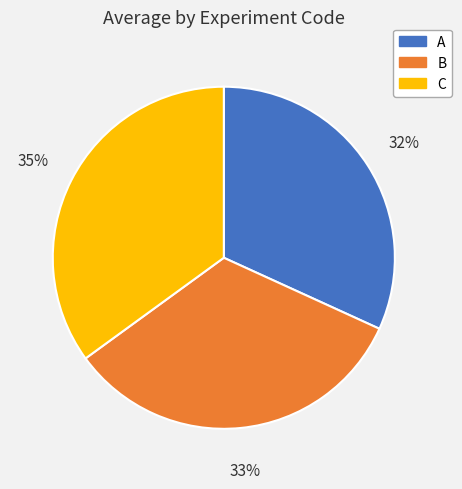

Is it true that A is 24% of the pie?

False